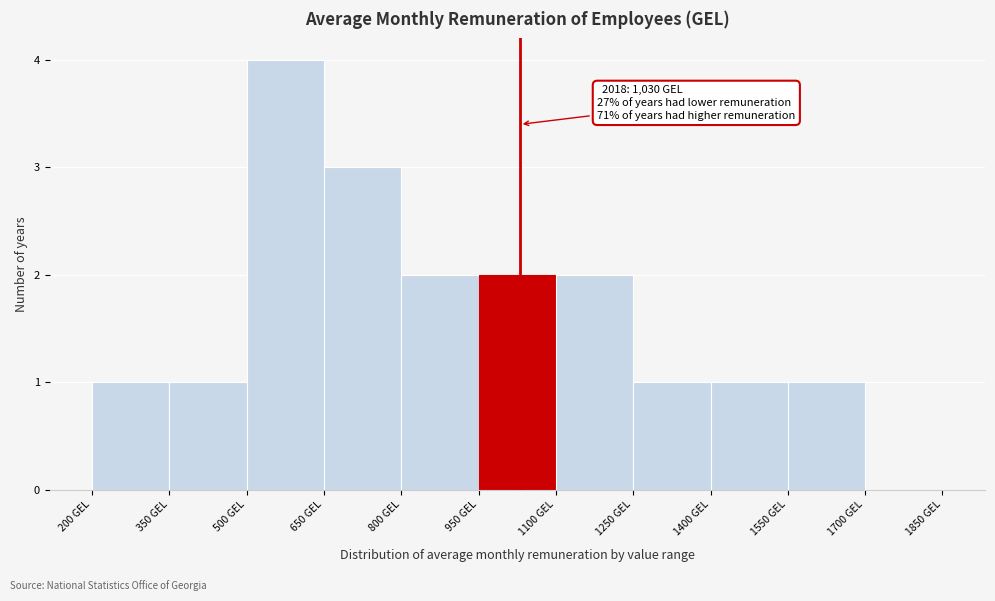

Over which range of the x-axis is the bar tallest?

500 to 650